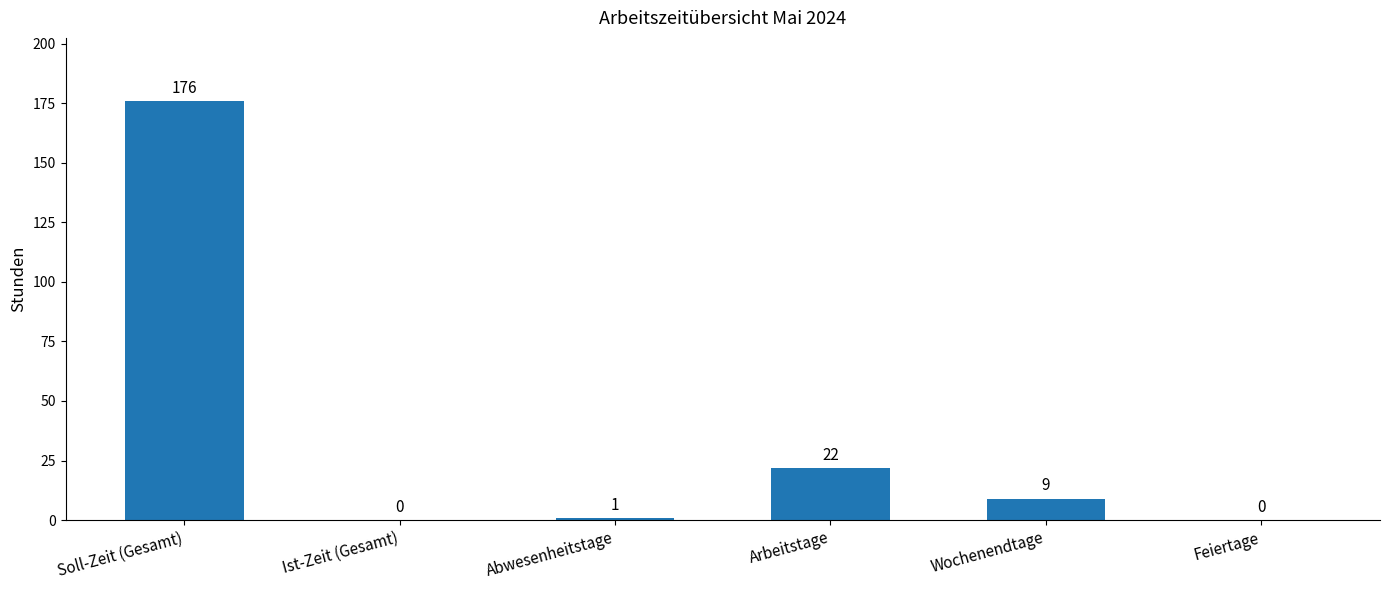

Reading left to right, transcribe all the data shown in this chart.

176	0	1	22	9	0